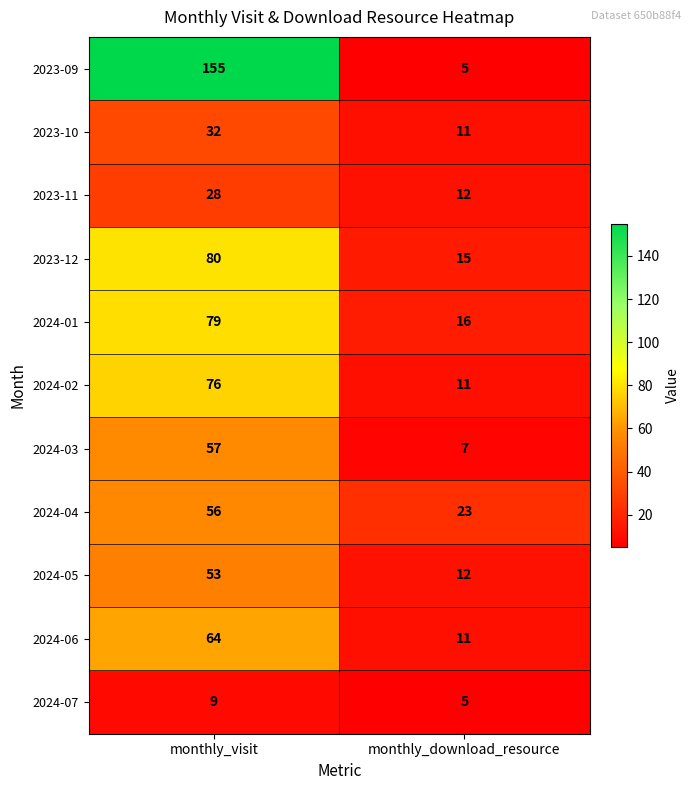

At which category is the sum across all series the highest?

monthly_visit